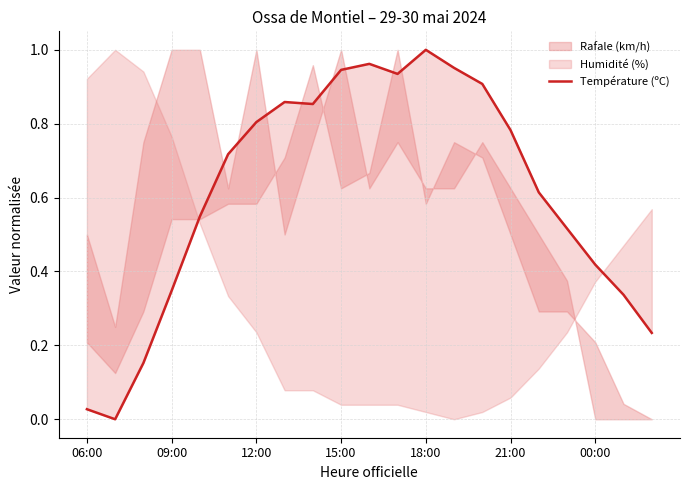

Does the chart have visible grid lines?

Yes